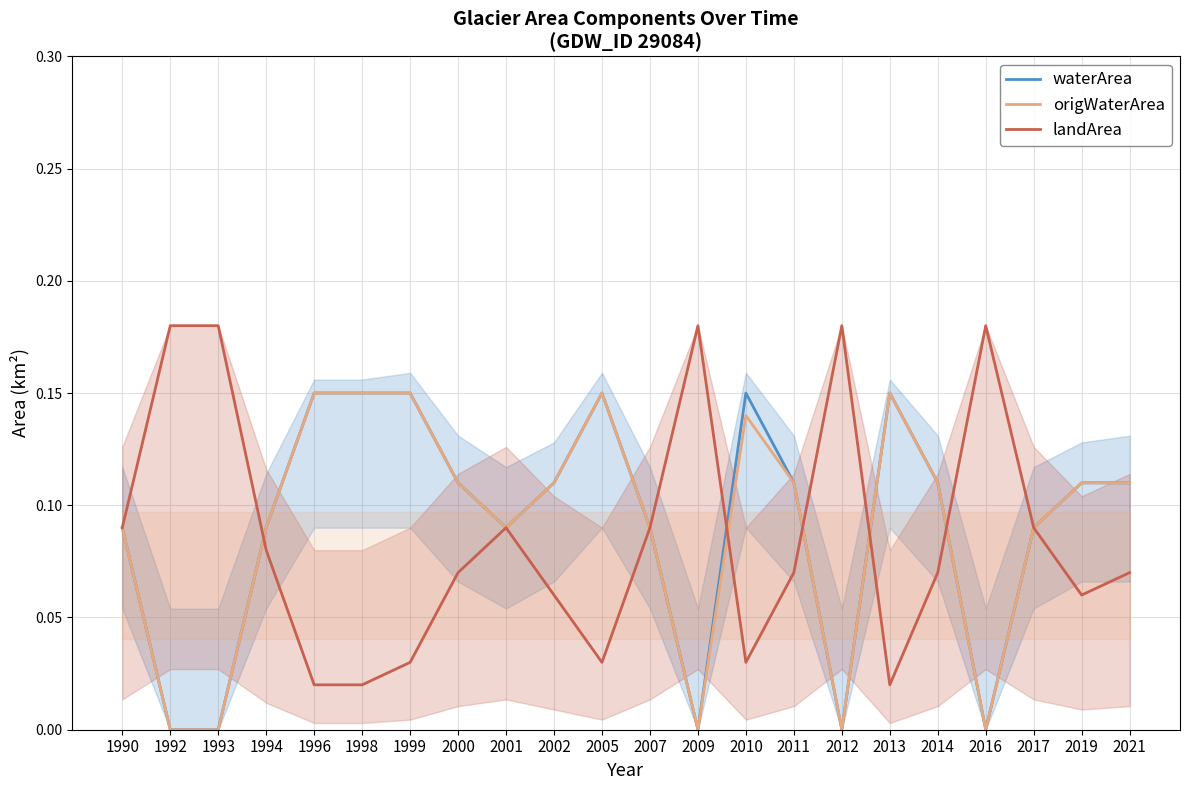

Which series has the widest spread of values?

landArea